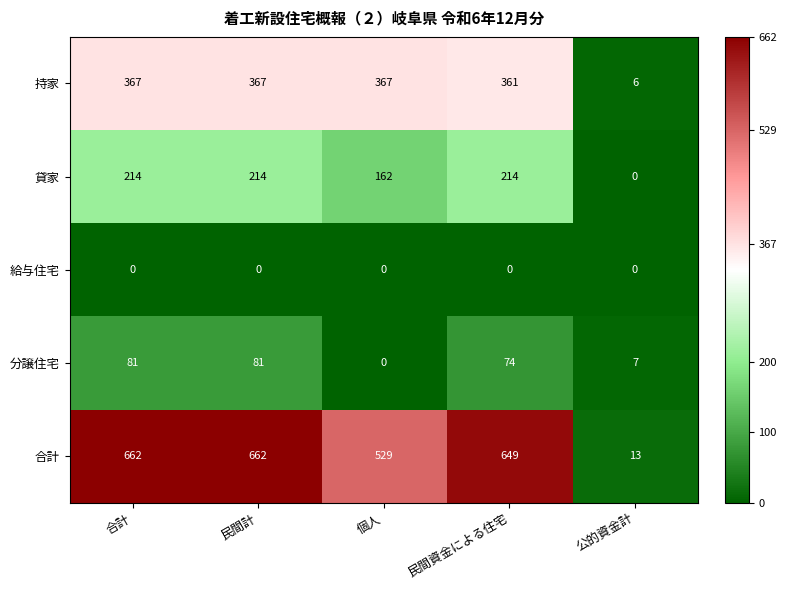

The value of 持家 at 合計 is 529. True or false?

False